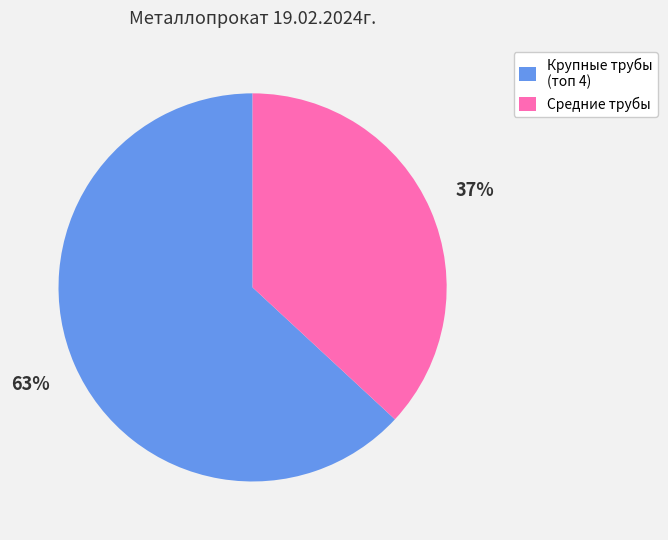

Does any single category account for the majority?

Yes